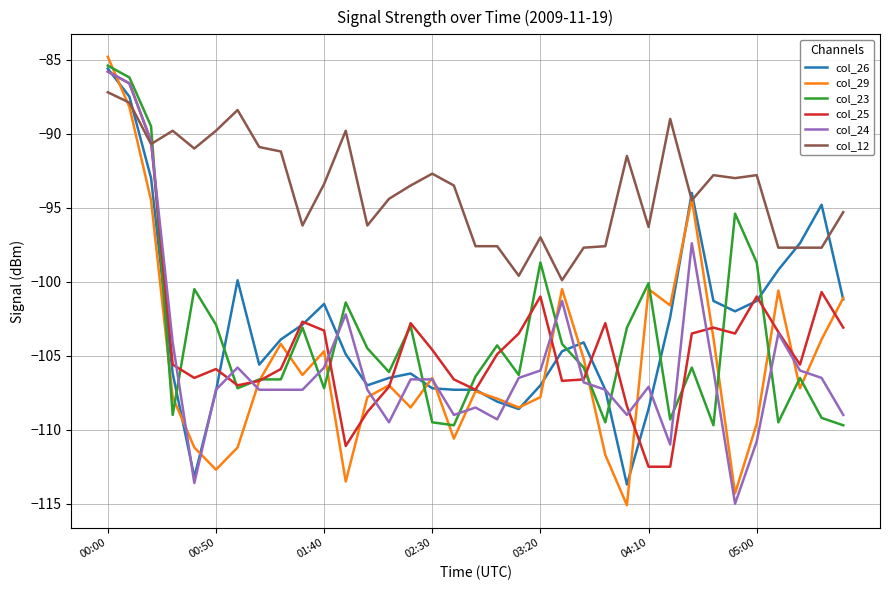

Which series has the widest spread of values?

col_29